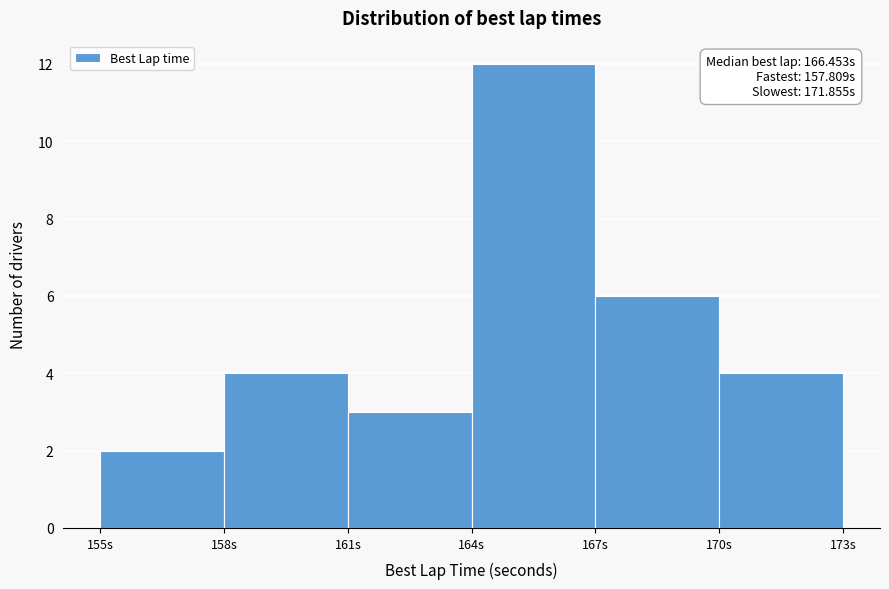

Which range on the x-axis has the tallest bar?

164 to 167